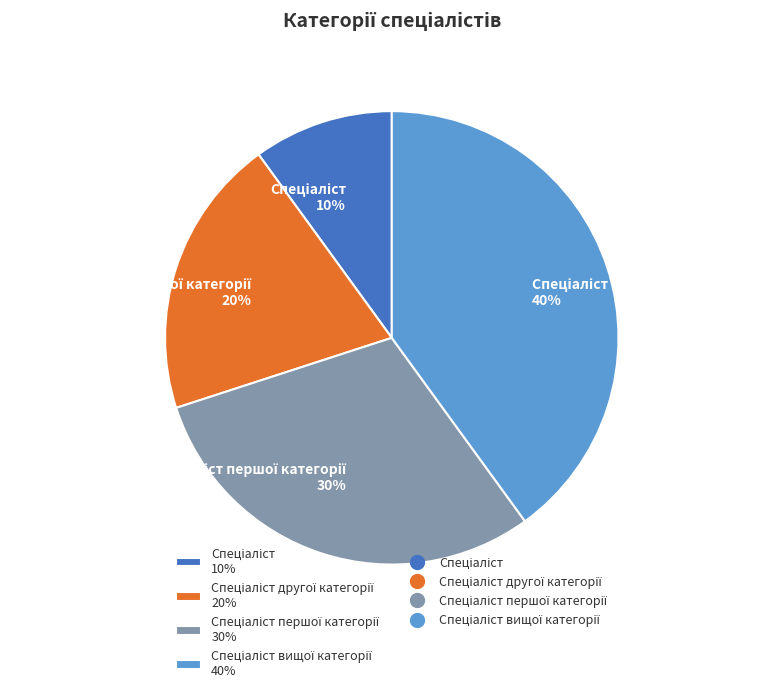

To the nearest percent, what is the average slice percentage?

25%